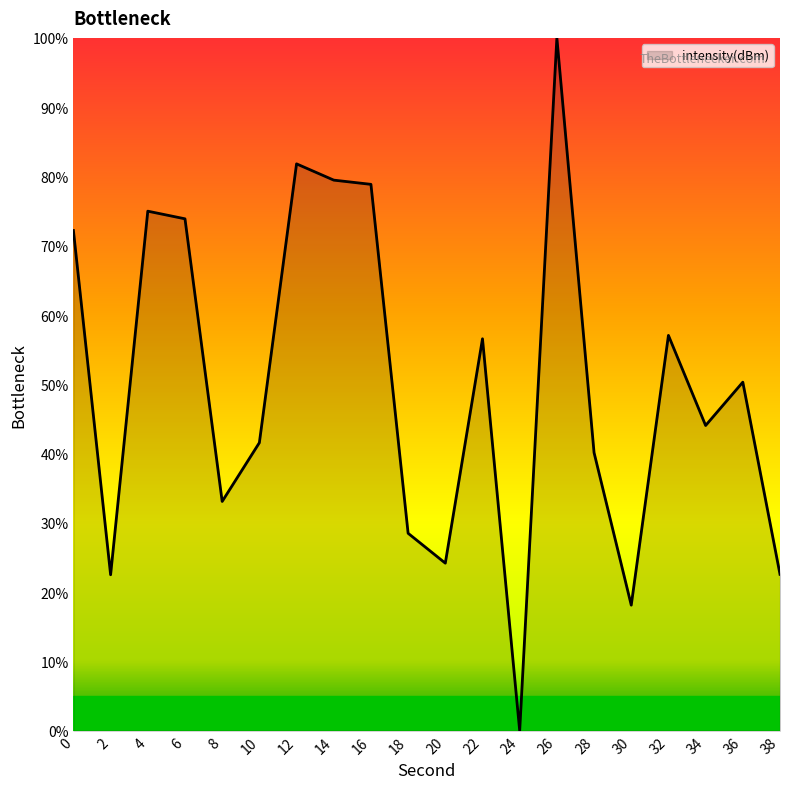

Is it true that the value at 36 is 69.2?

False